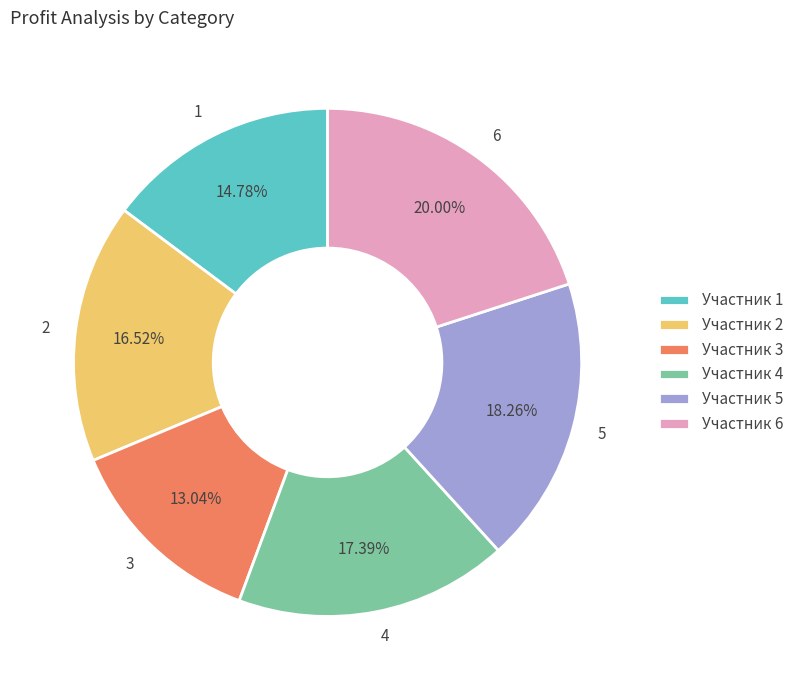

Is there a majority slice in this chart?

No